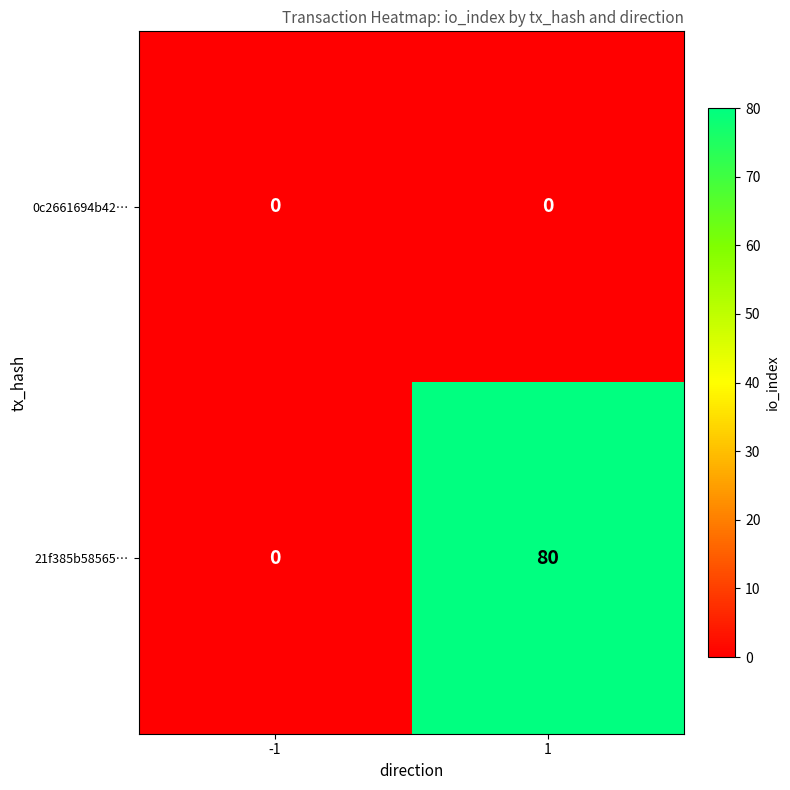

Count the number of categories in the chart.

2